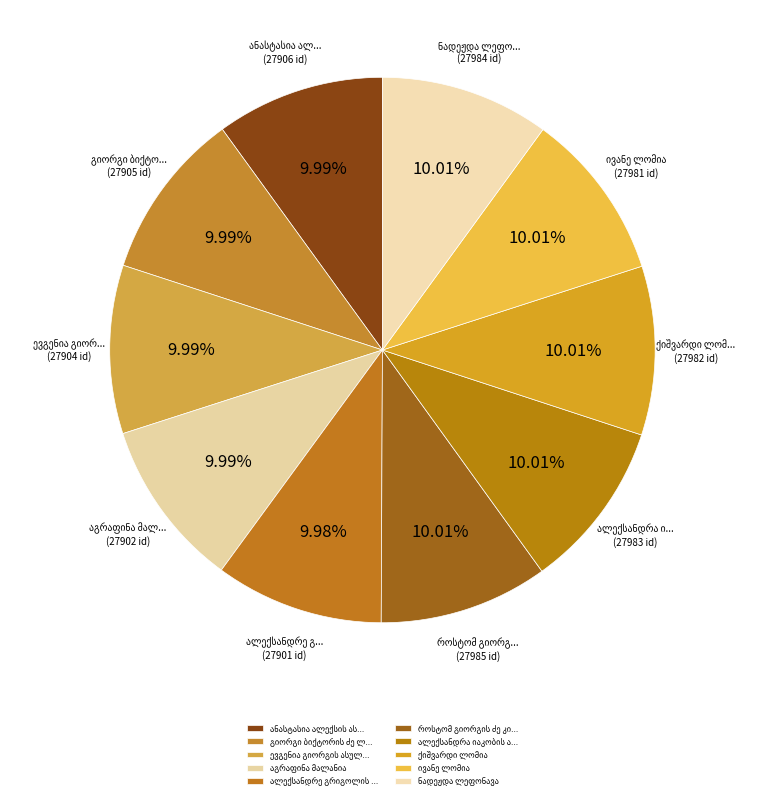

Count the number of slices in the pie.

10